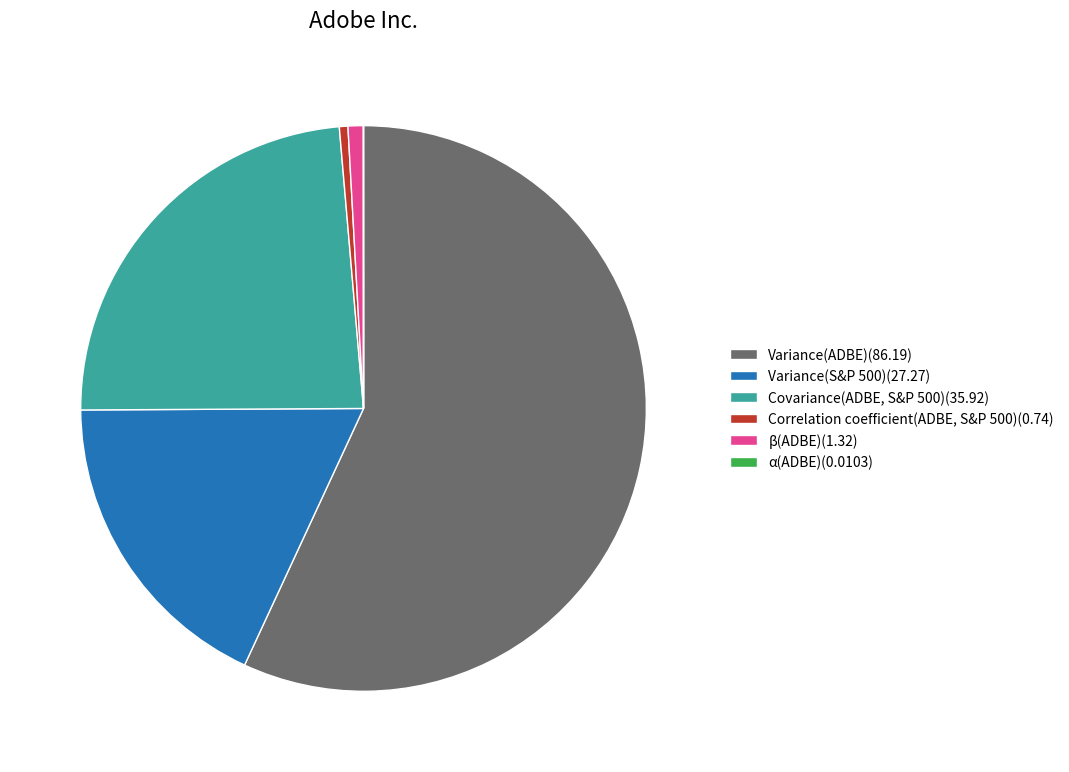

What is the largest slice in the pie chart?

Variance(ADBE)